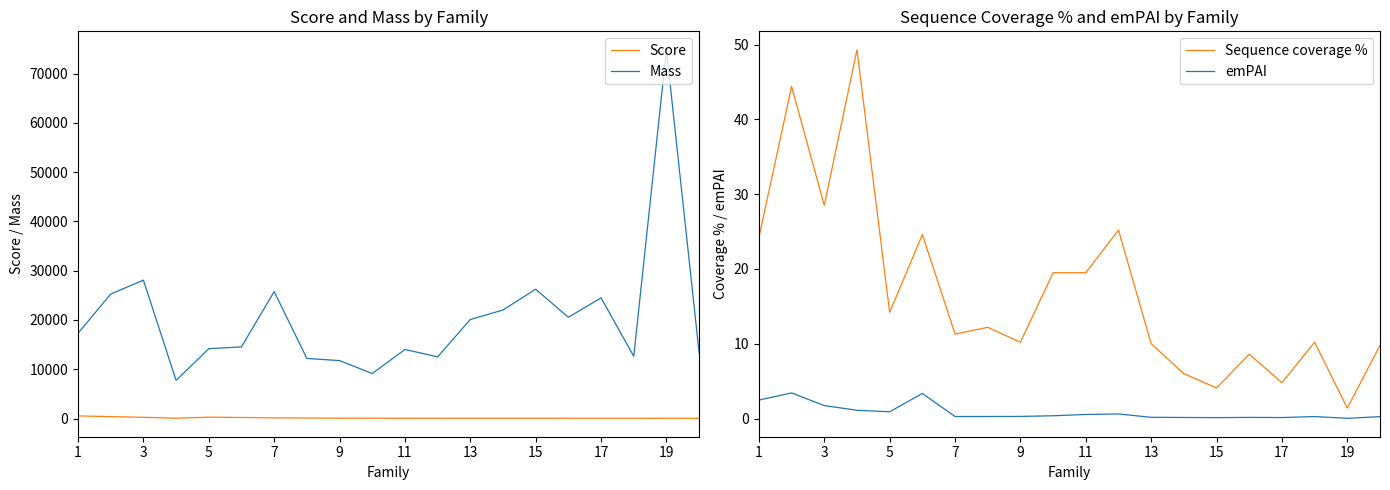

True or false: Mass and Score intersect in this chart.

False